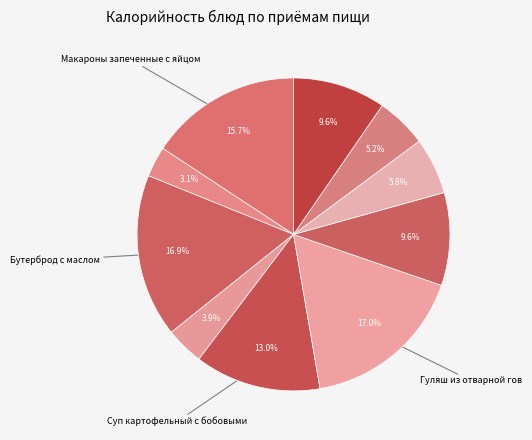

Rank the categories by value from highest to lowest.

Гуляш из отварной гов, Бутерброд с маслом, Макароны запеченные с яйцом, Суп картофельный с бобовыми, Каша гречневая рассыпчатая, компот из смеси сухофруктов, Хлеб пшеничный, Хлеб ржаной-пшен., Салат из белокочаной капусты, чай с лимоном